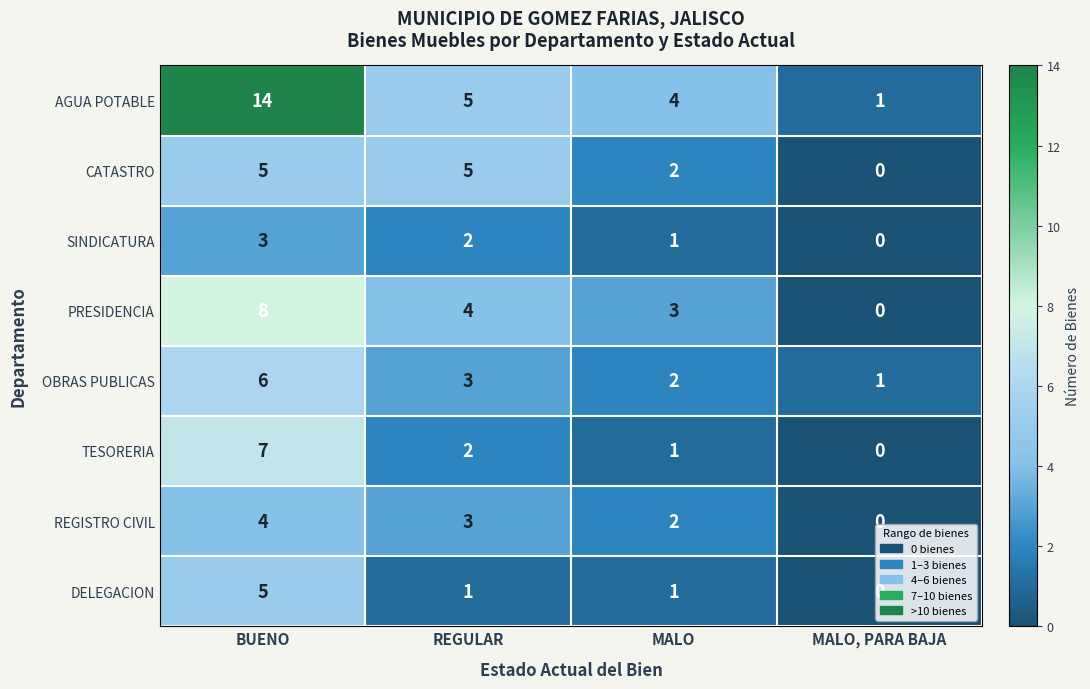

Which series has the widest spread of values?

AGUA POTABLE